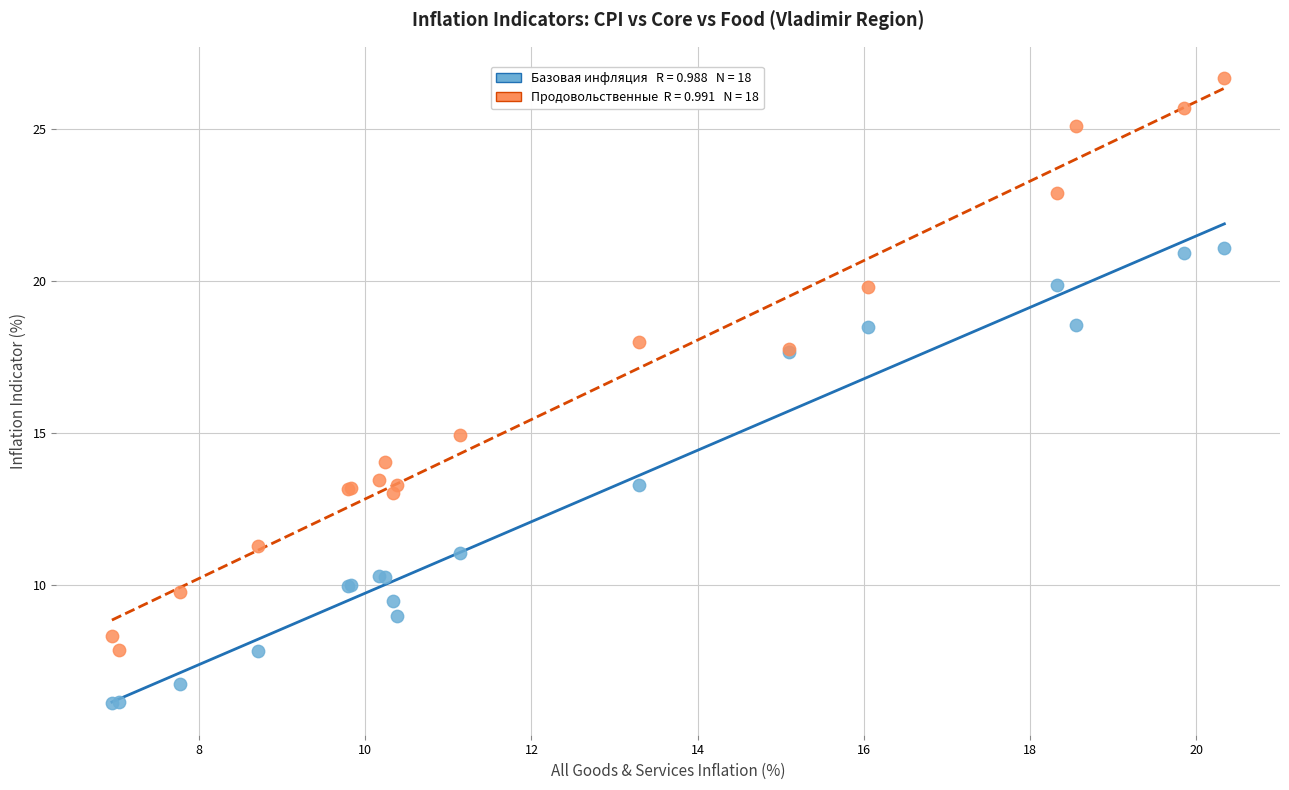

Across all series, what Y value is closest to 16?

14.9